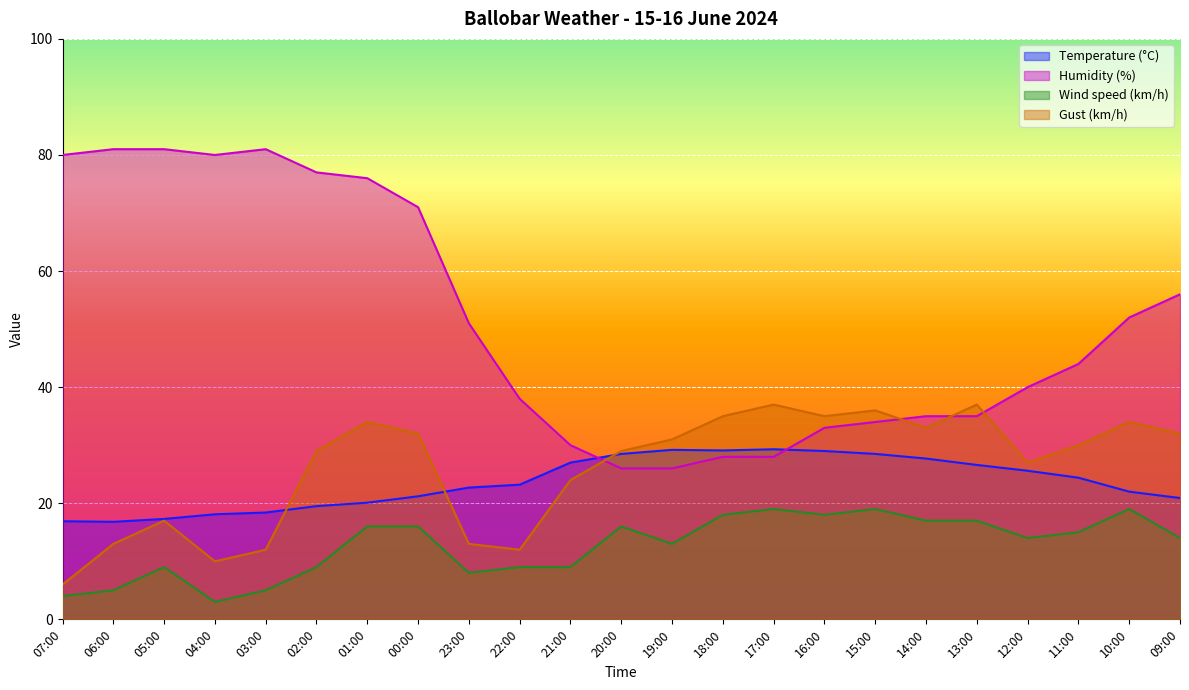

Where does the Humidity (%) series first go above 44?

07:00